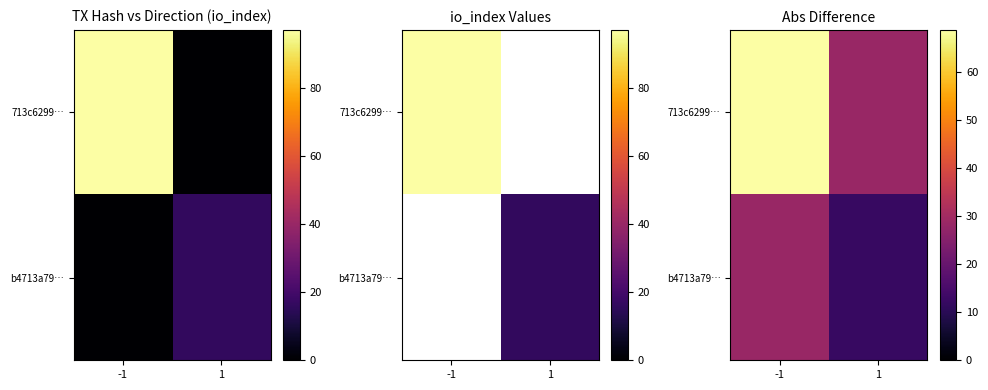

Which series has the widest spread of values?

713c6299…